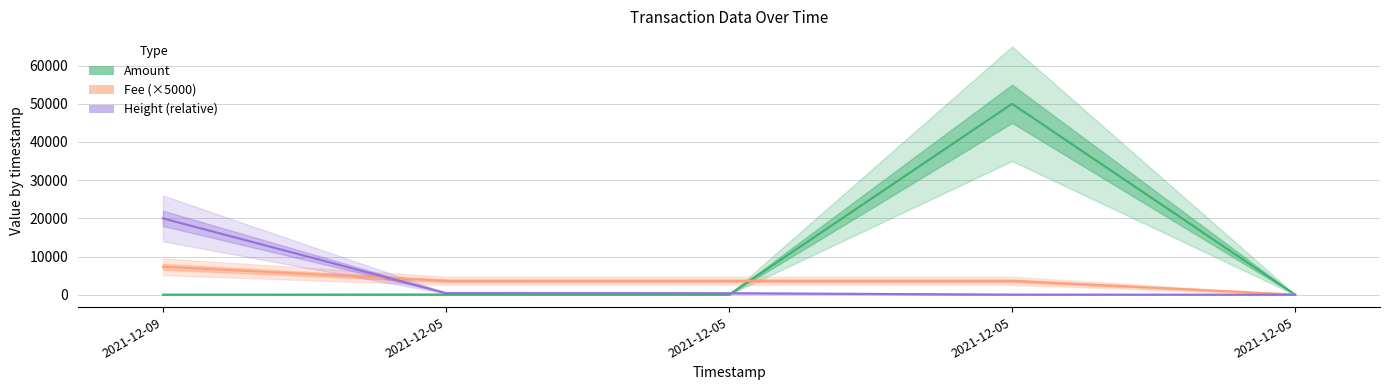

True or false: Height (relative) has a value of -10163.7 at 2021-12-05.

False